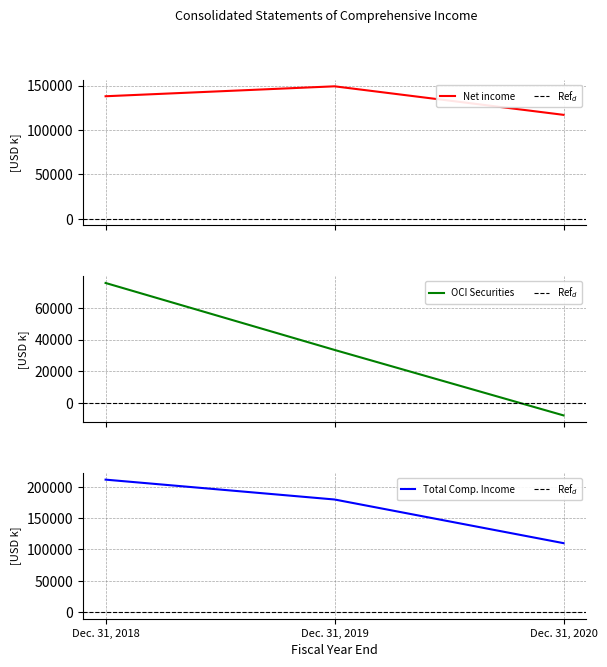

Rank the series by their maximum value, from lowest to highest.

Other comprehensive income (loss) on securities, Net income, TOTAL COMPREHENSIVE INCOME